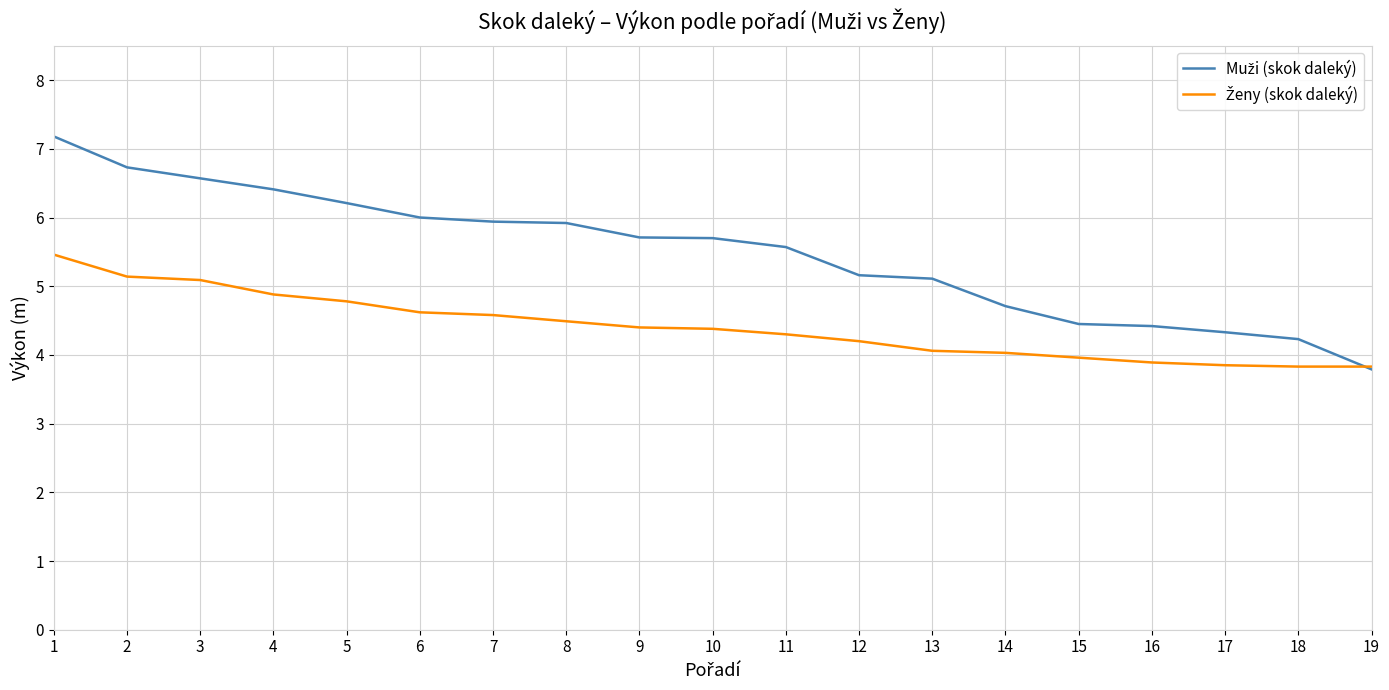

What is the total value across all series at 15?

8.4